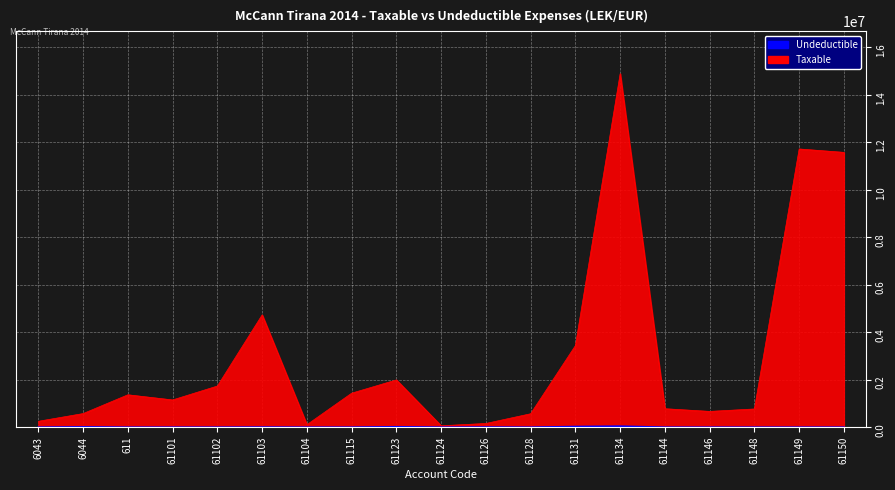

Reading left to right, what are all the values shown in this chart?

Taxable: 6043=250227.1	6044=575296.9	611=1366068.5	61101=1149043.7	61102=1735151.5	61103=4731146.9	61104=105900.0	61115=1433753.2	61123=1991862.2	61124=61813.2	61126=157990.0	61128=567460.5	61131=3437988.5	61134=14887859.8	61144=779642.1	61146=666085.5	61148=769080.9	61149=11717876.6	61150=11574631.1
Undeductible: 6043=0.0	6044=12822.0	611=0.0	61101=0.0	61102=0.0	61103=3920.0	61104=0.0	61115=250.0	61123=18500.0	61124=0.0	61126=5100.0	61128=0.0	61131=28000.0	61134=43299.0	61144=0.0	61146=0.0	61148=0.0	61149=0.0	61150=0.0